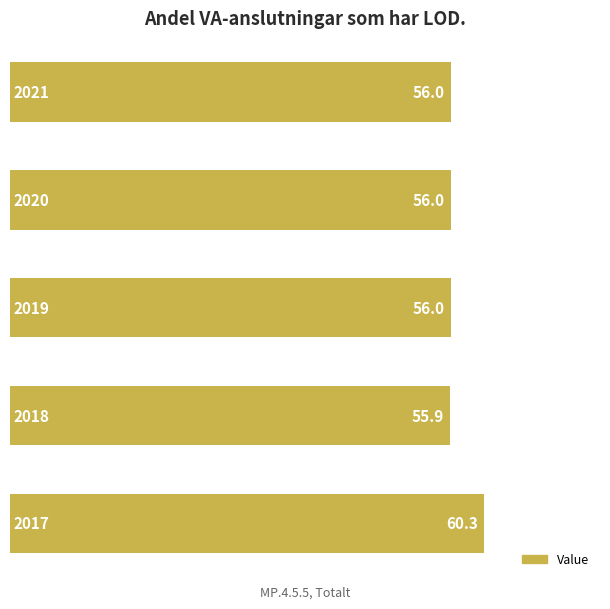

What is the smallest value displayed?

55.9